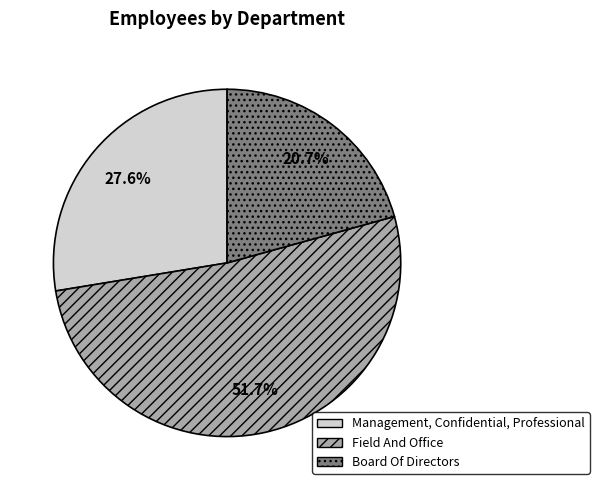

Rank the categories by value from lowest to highest.

Board Of Directors, Management, Confidential, Professional, Field And Office